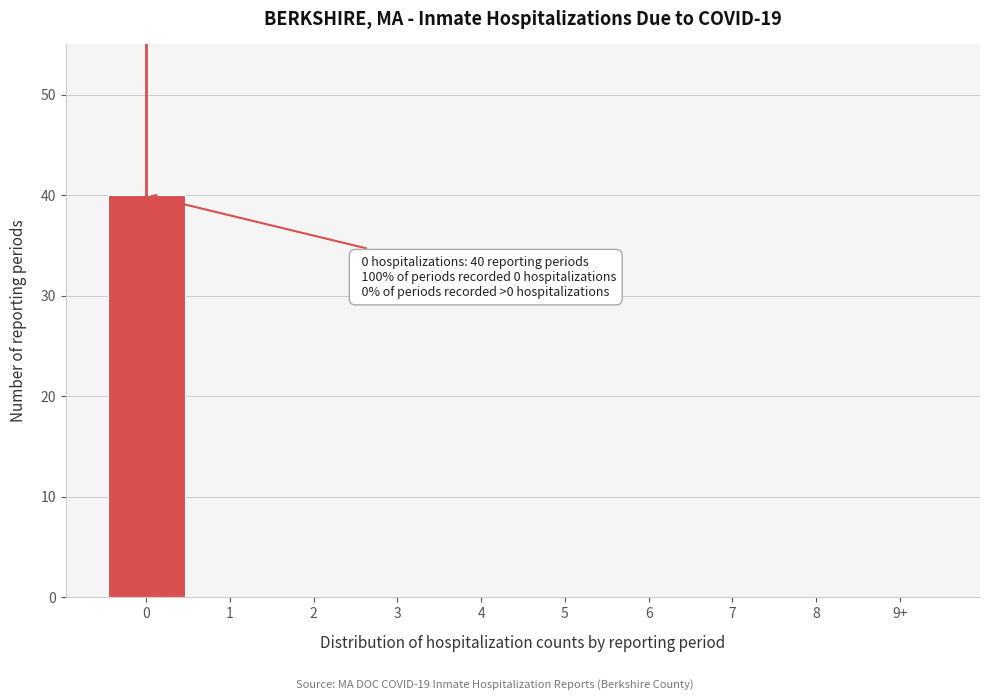

Reading left to right, what are all the values shown in this chart?

0=40	1=0	2=0	3=0	4=0	5=0	6=0	7=0	8=0	9+=0